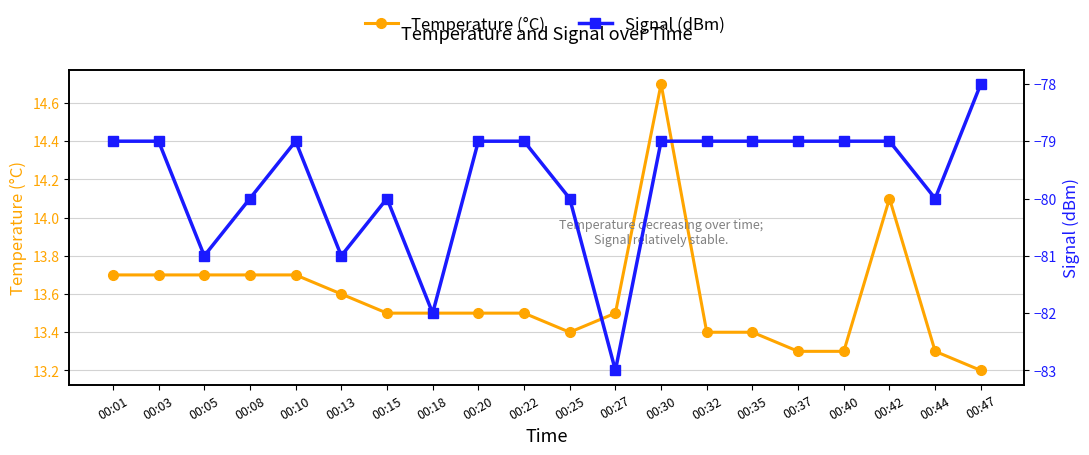

Reading left to right, list all the values displayed in this chart.

Temperature (°C): 00:01=13.7	00:03=13.7	00:05=13.7	00:08=13.7	00:10=13.7	00:13=13.6	00:15=13.5	00:18=13.5	00:20=13.5	00:22=13.5	00:25=13.4	00:27=13.5	00:30=14.7	00:32=13.4	00:35=13.4	00:37=13.3	00:40=13.3	00:42=14.1	00:44=13.3	00:47=13.2
Signal (dBm): 00:01=-79.0	00:03=-79.0	00:05=-81.0	00:08=-80.0	00:10=-79.0	00:13=-81.0	00:15=-80.0	00:18=-82.0	00:20=-79.0	00:22=-79.0	00:25=-80.0	00:27=-83.0	00:30=-79.0	00:32=-79.0	00:35=-79.0	00:37=-79.0	00:40=-79.0	00:42=-79.0	00:44=-80.0	00:47=-78.0